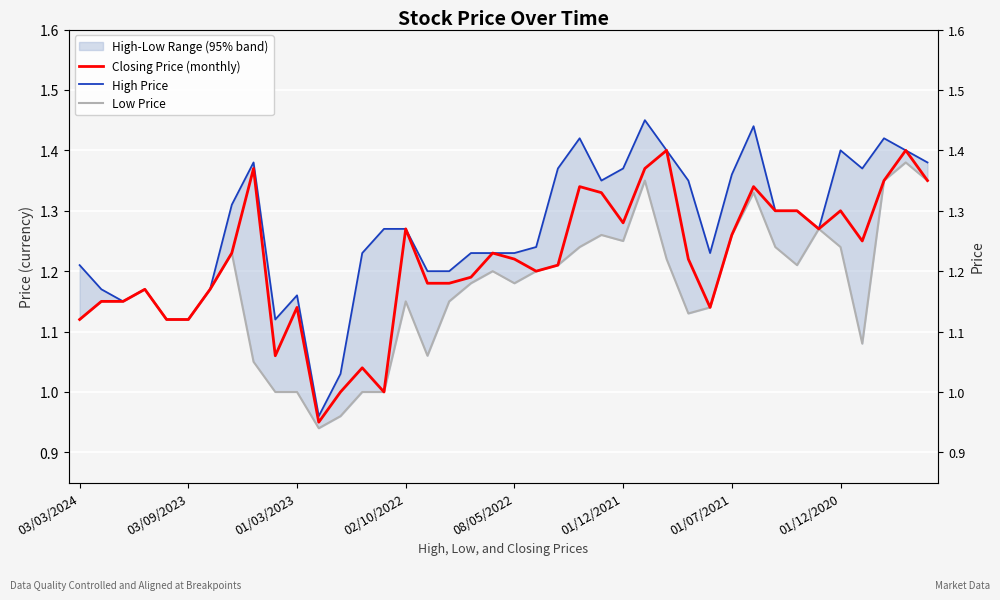

Is the value of Closing Price (monthly) at 31 greater than the value of Low Price at 39?

No